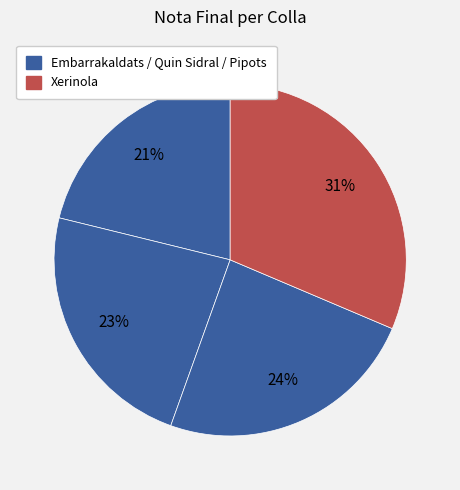

Rank the categories by value from lowest to highest.

Embarrakaldats, Quin Sidral, Pipots, Xerinola